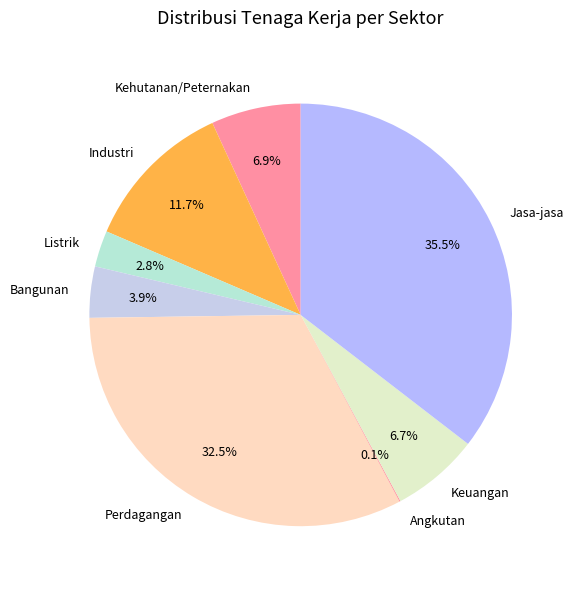

Does any single category account for the majority?

No